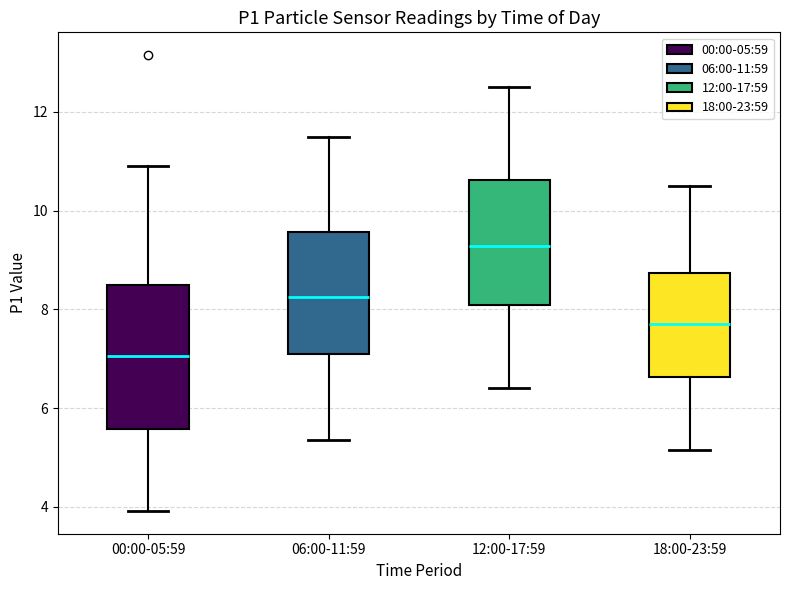

Where does the lower whisker of the box for 00:00-05:59 end on the y-axis? The values are not printed on the chart, so give them approximately, as read against the axis.

4.0